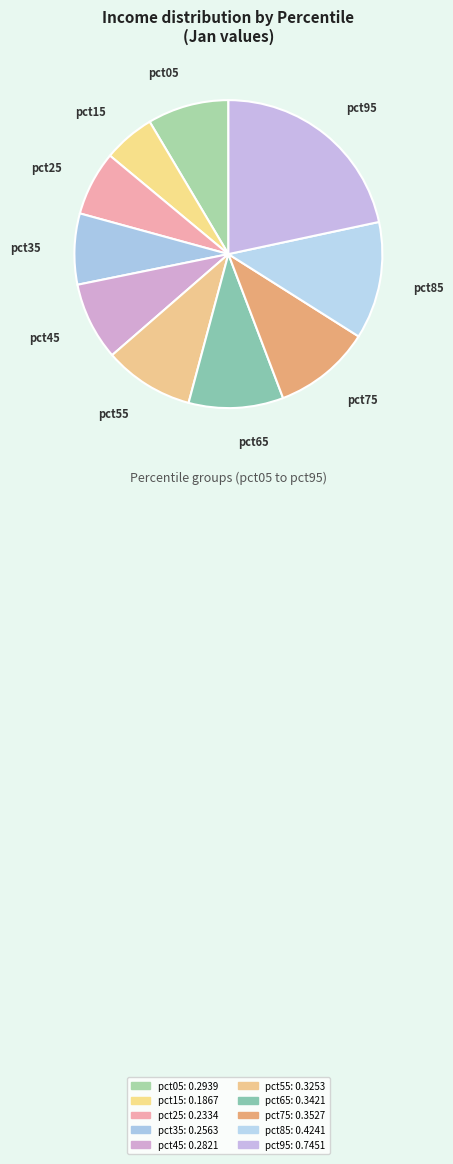

How many segments does this pie chart have?

10